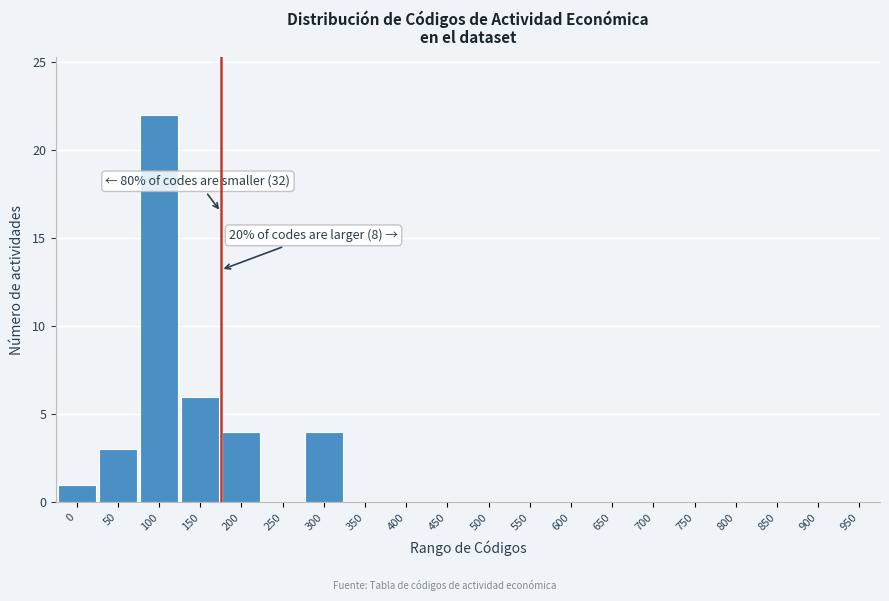

Reading left to right, extract all data points from this chart.

0=1	50=3	100=22	150=6	200=4	250=0	300=4	350=0	400=0	450=0	500=0	550=0	600=0	650=0	700=0	750=0	800=0	850=0	900=0	950=0